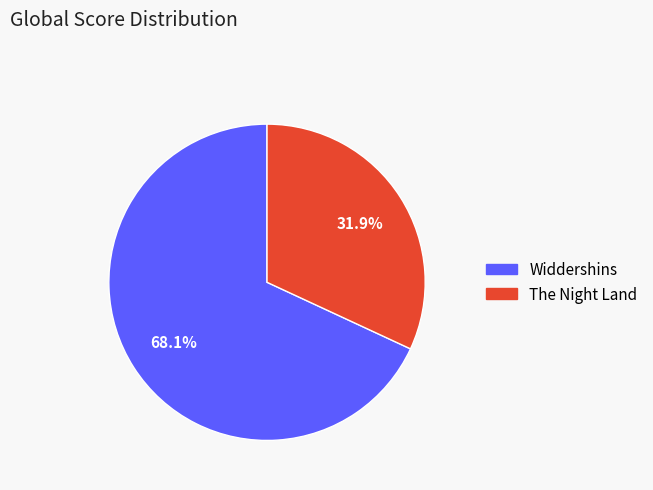

To the nearest percent, what is the combined percentage of The Night Land and Widdershins?

100%